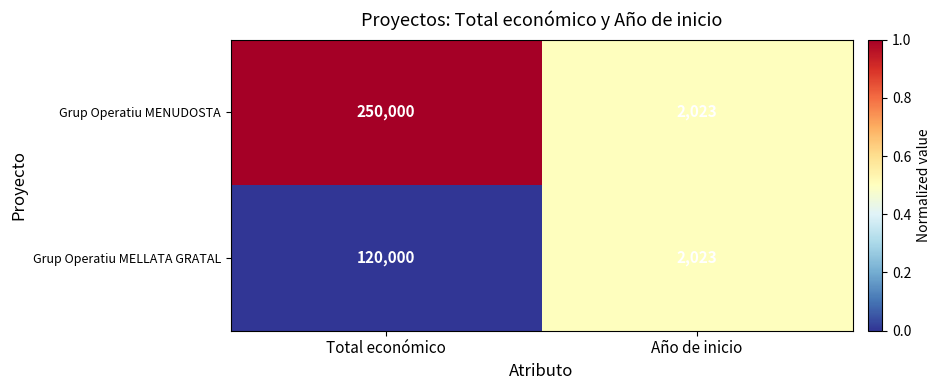

Reading right to left, transcribe all the data shown in this chart.

Grup Operatiu MENUDOSTA: 2023	250000
Grup Operatiu MELLATA GRATAL: 2023	120000